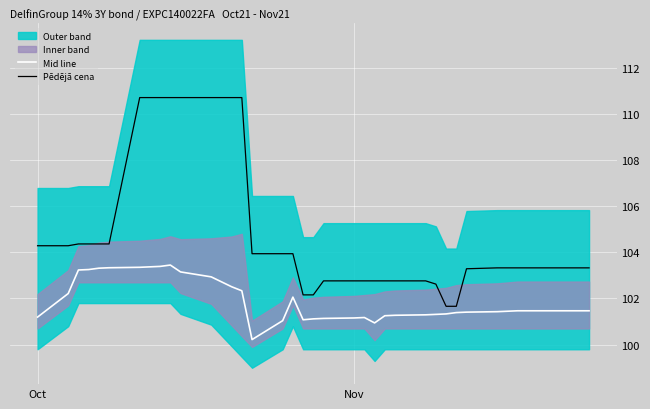

What is the value of the Pēdējā cena point at the 27th from the left?

102.8